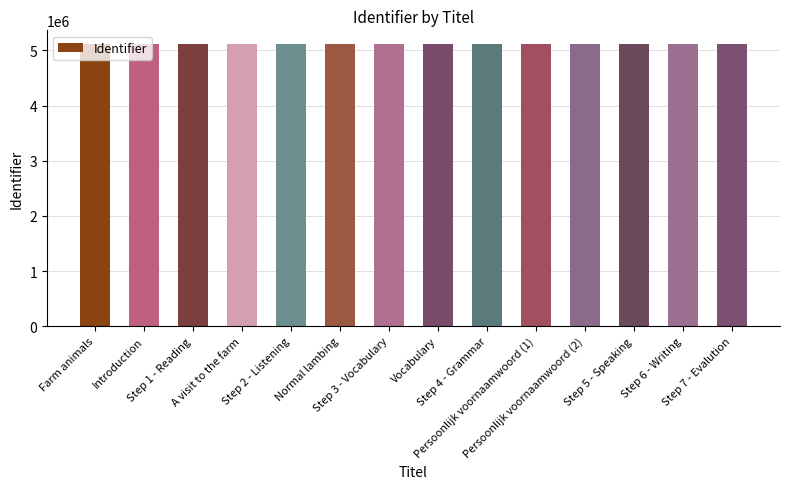

Read the value at Step 1 - Reading.

5108809